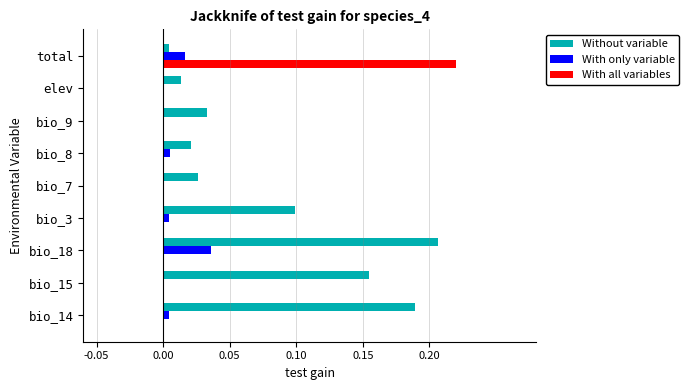

Is it true that With all variables equals 0.1 at bio_8?

False